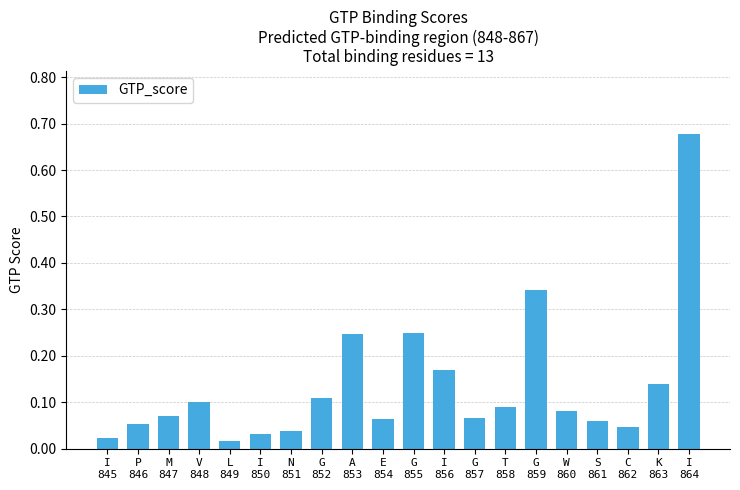

What is the sum of all values?

2.7